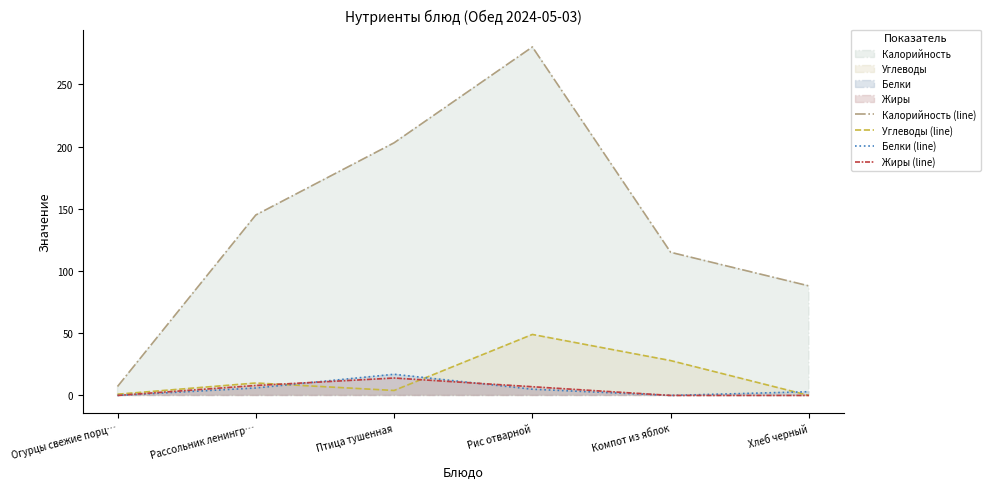

Count the number of data series in this chart.

4